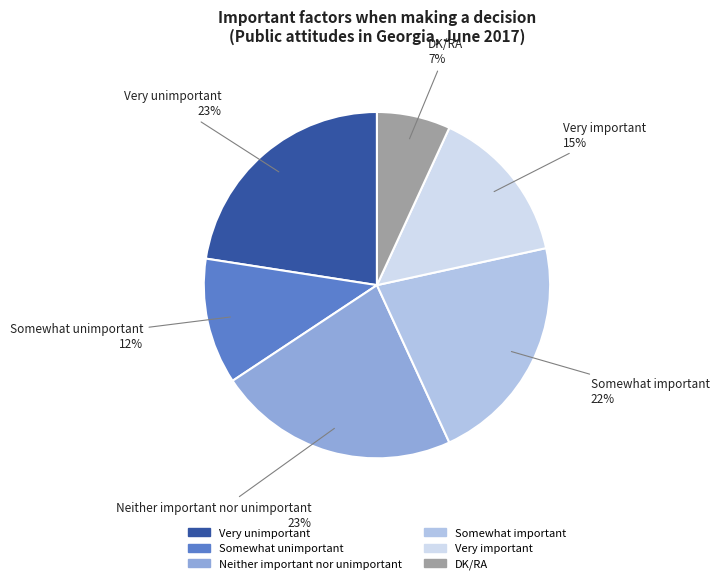

Combined, do Neither important nor unimportant and DK/RA account for over 50%?

No